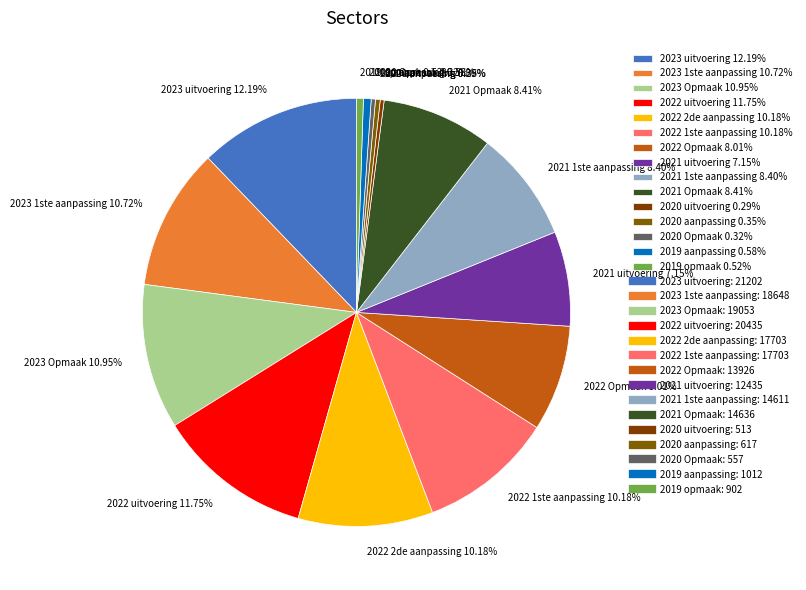

What percentage is the 2021 uitvoering slice, to the nearest percent?

7%